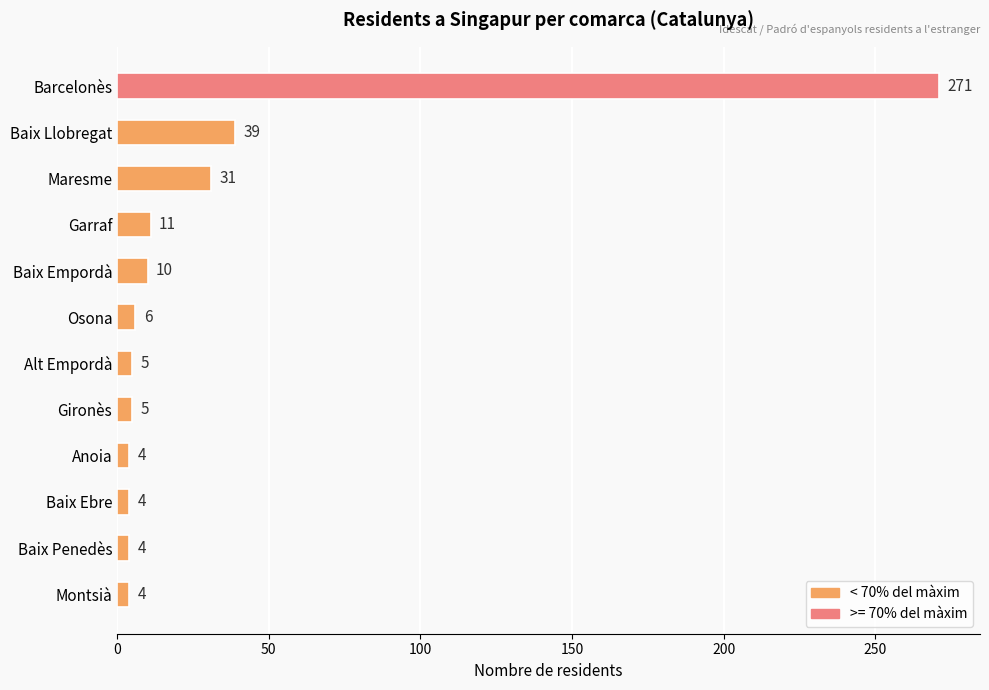

What is the minimum value shown in the chart?

4